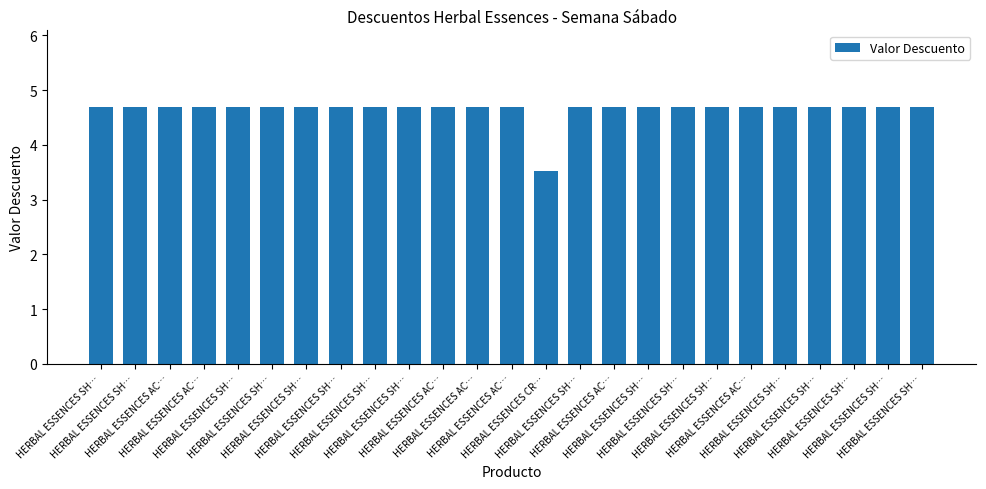

Count the number of values greater than 4.

24